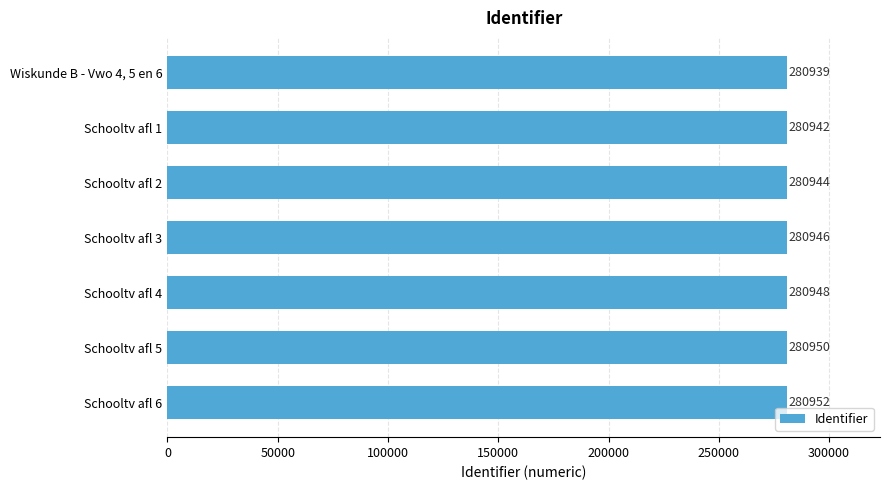

What is the maximum value shown in the chart?

280952